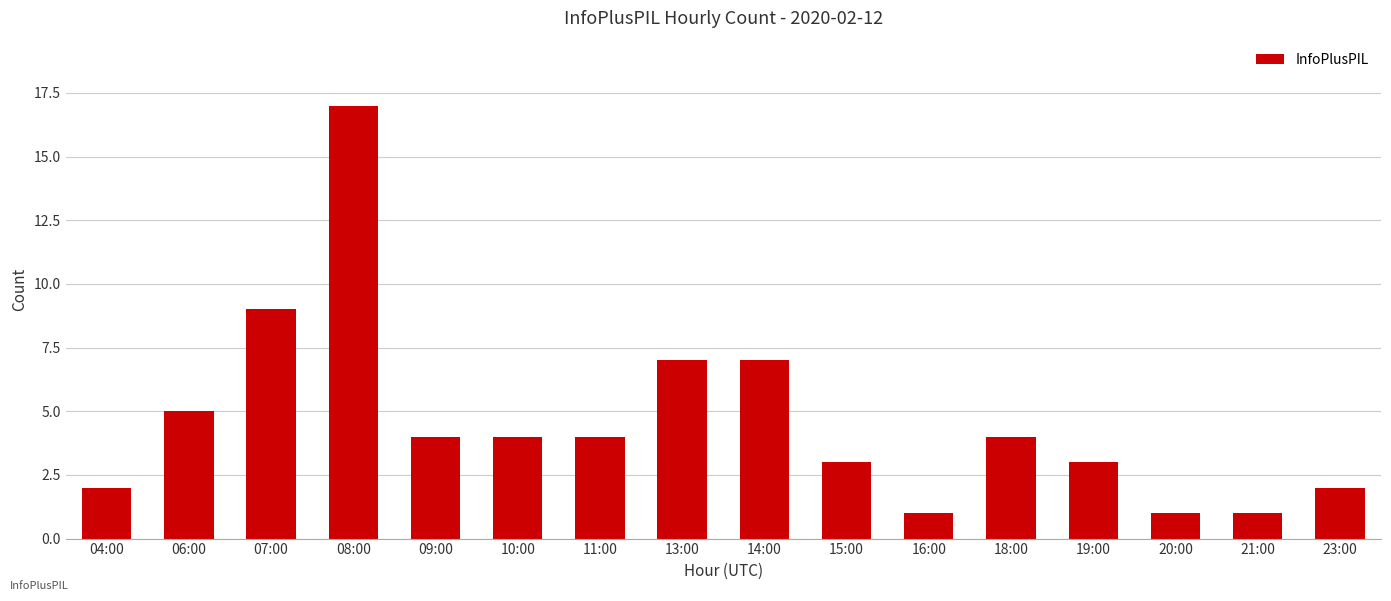

The value at 23:00 is 1. True or false?

False